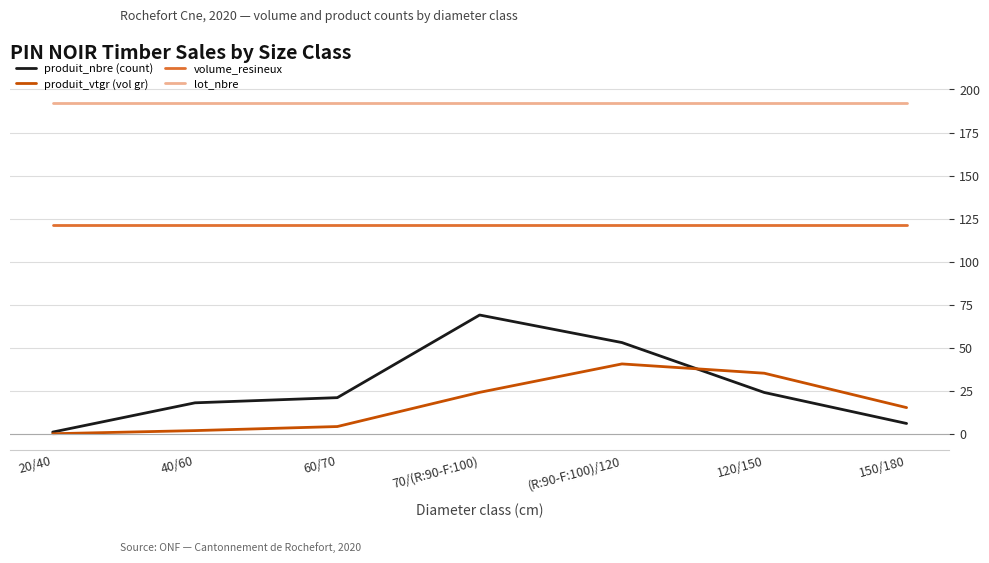

What position from the left is 60/70?

3